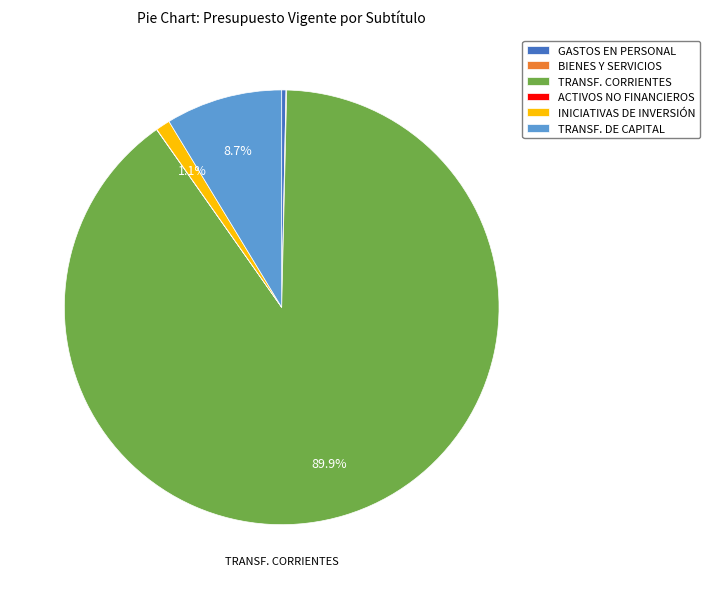

True or false: INICIATIVAS DE INVERSIÓN accounts for 11% of the total.

False